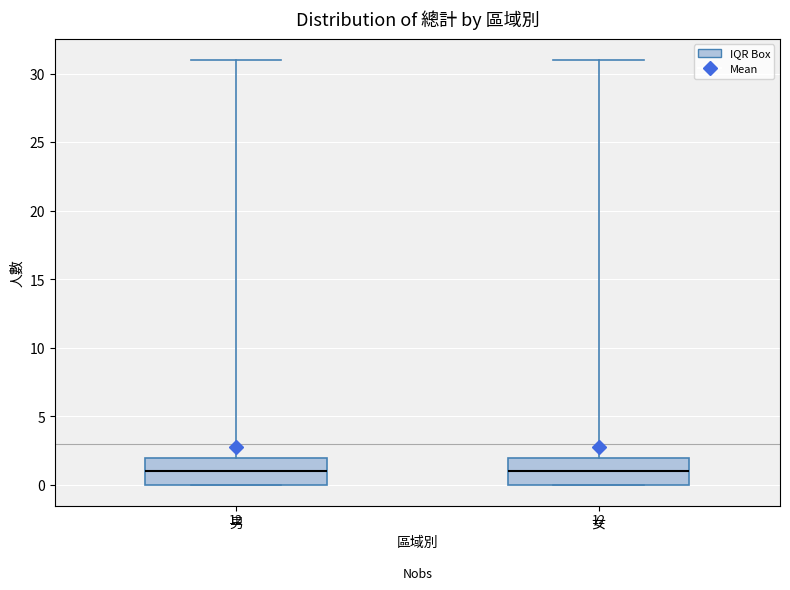

Reading left to right, read every box against the y-axis: the position of its median line, the range the box covers, and the ends of its whiskers. The values are not printed on the chart, so give them approximately, as read against the axis.

男: median 1, box 0 to 2, whiskers 0 to 31
女: median 1, box 0 to 2, whiskers 0 to 31